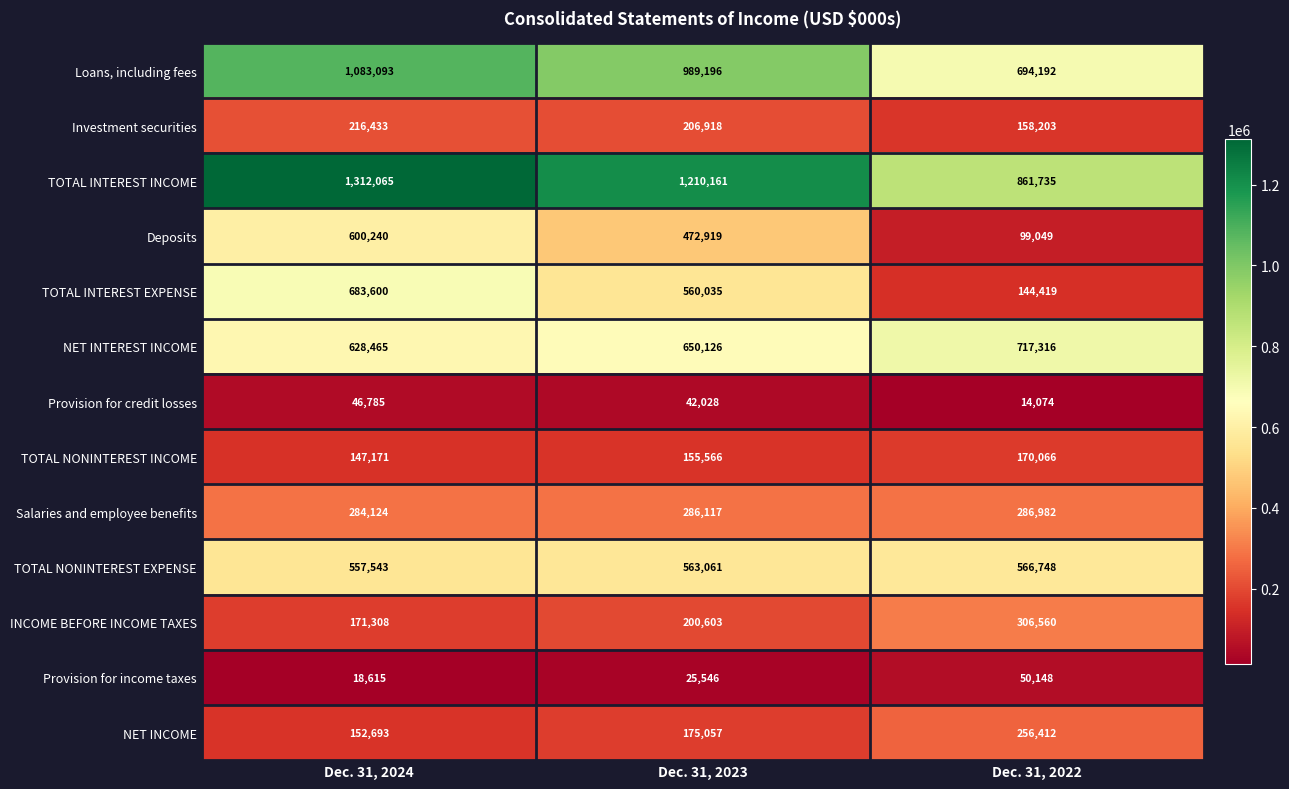

The Salaries and employee benefits series shows 284124 at Dec. 31, 2024. True or false?

True